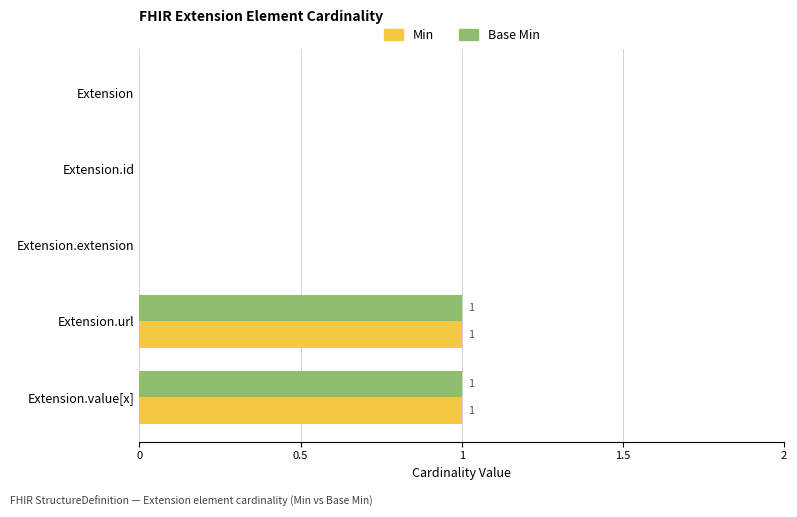

The value of Base Min at Extension.extension is 0. True or false?

True